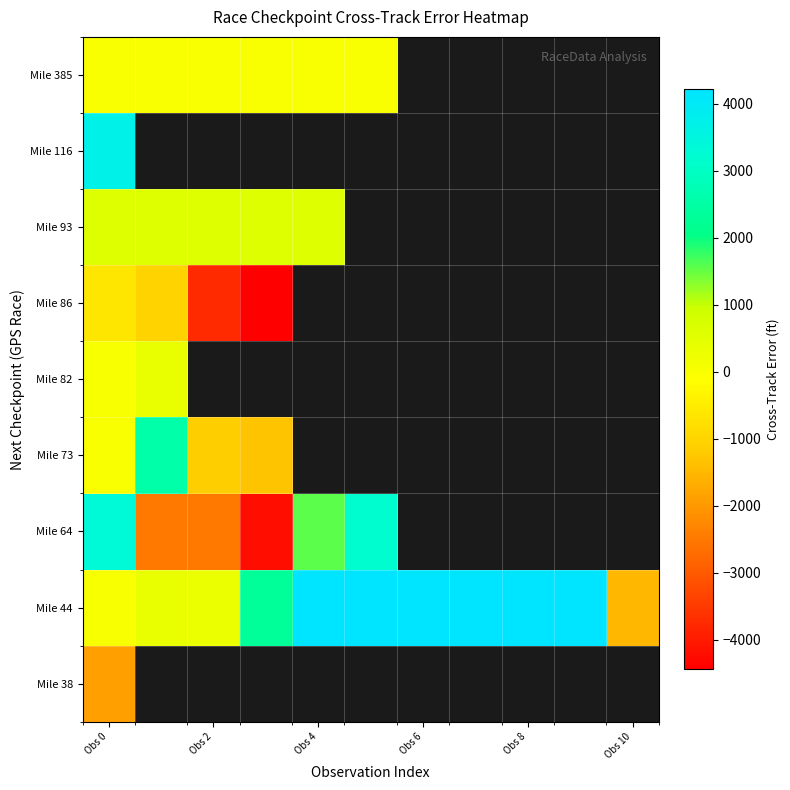

Which series has the largest total across all categories?

Mile 44